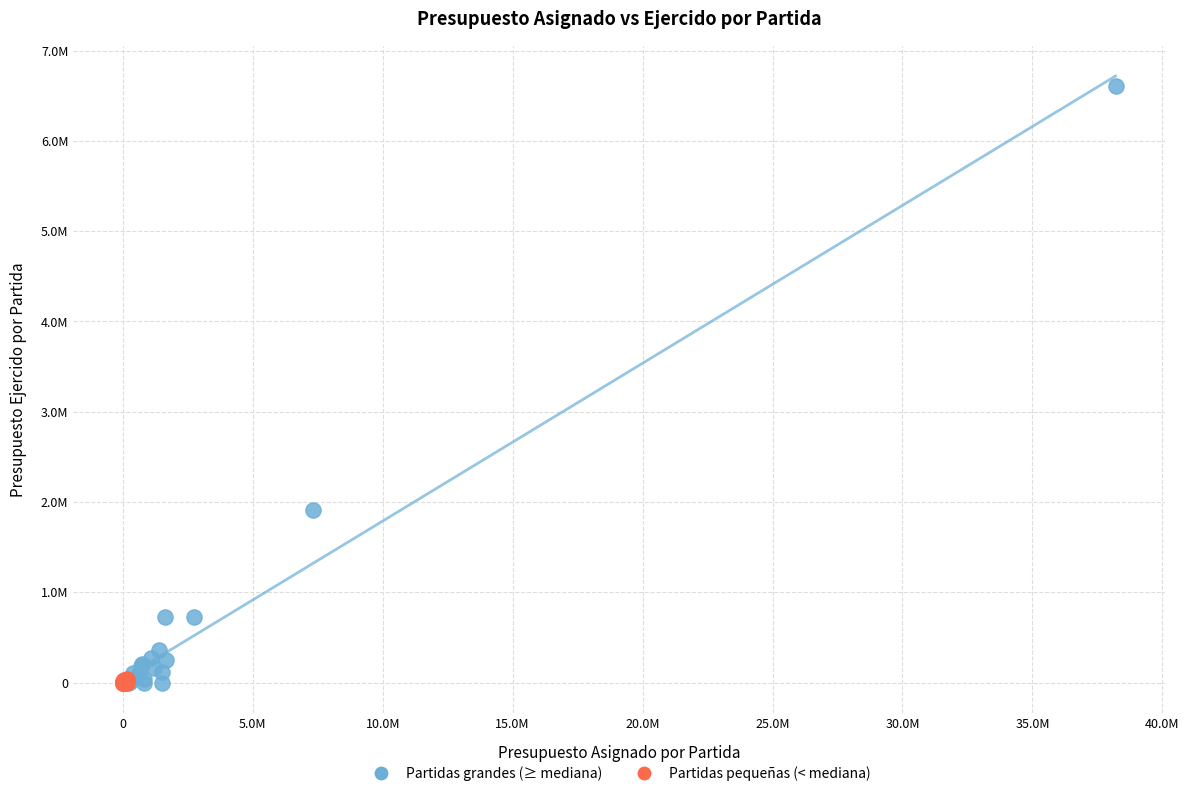

What are all the series names shown in the legend?

Partidas grandes (≥ mediana), Partidas pequeñas (< mediana)